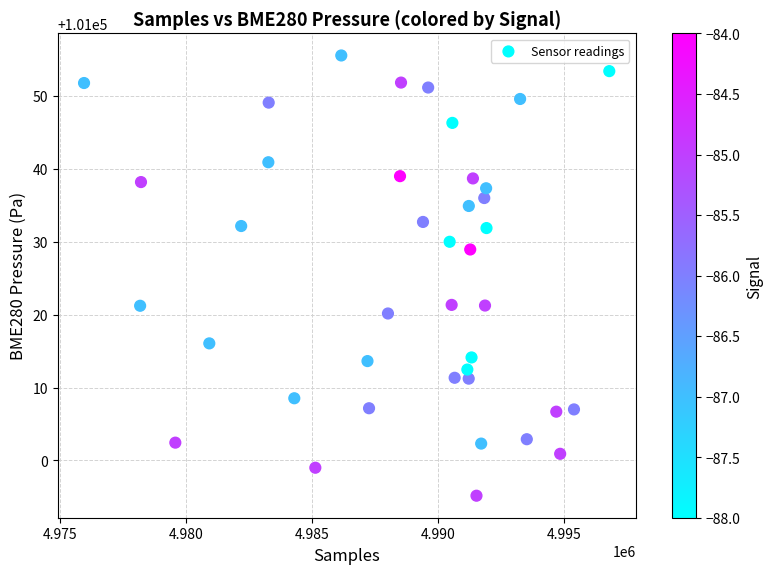

What is the range of X values (max minus min)?

20807.0